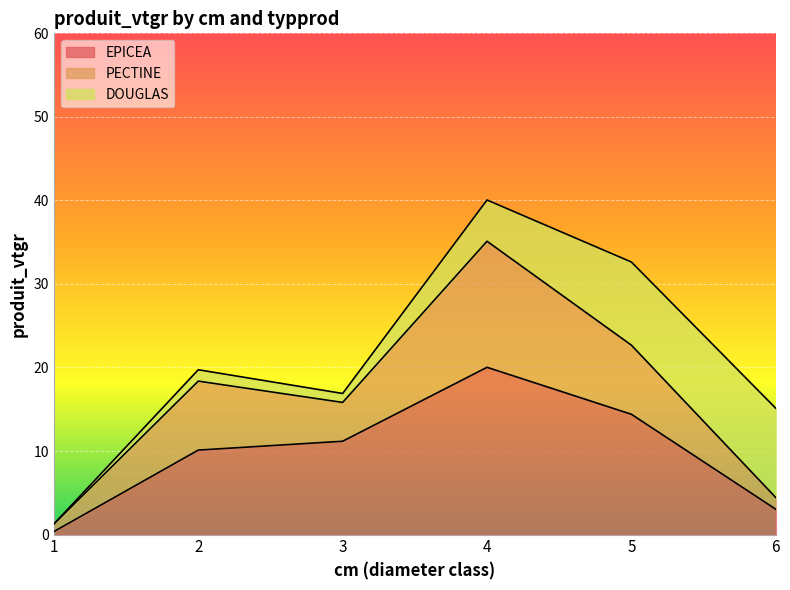

How many data points does each series have?

6